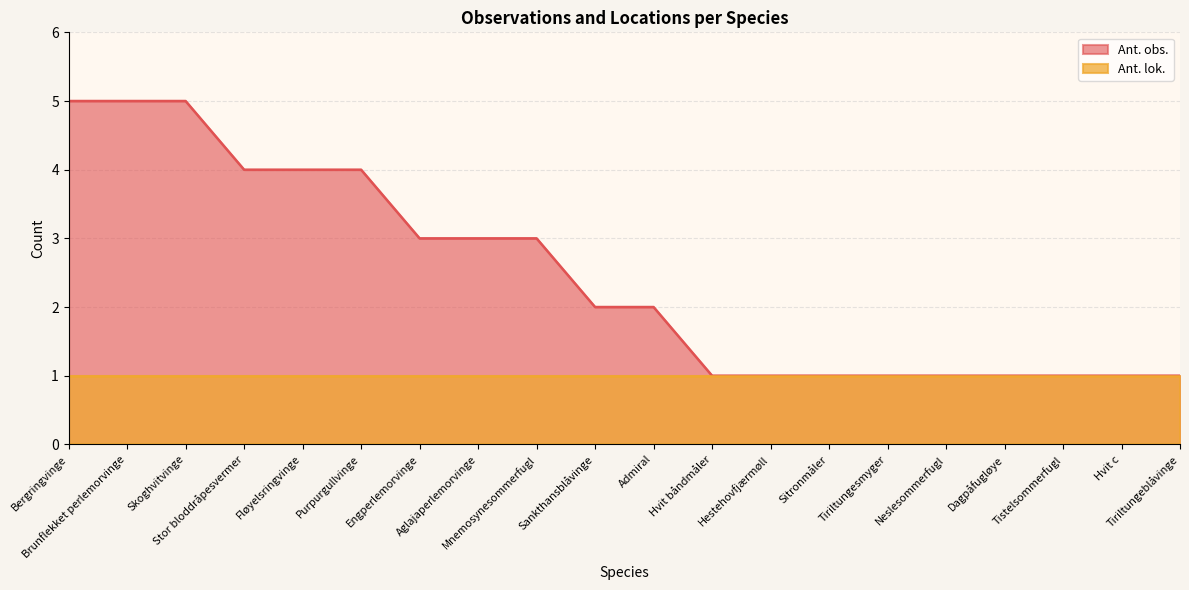

Which label corresponds to the largest value in the chart?

Bergringvinge